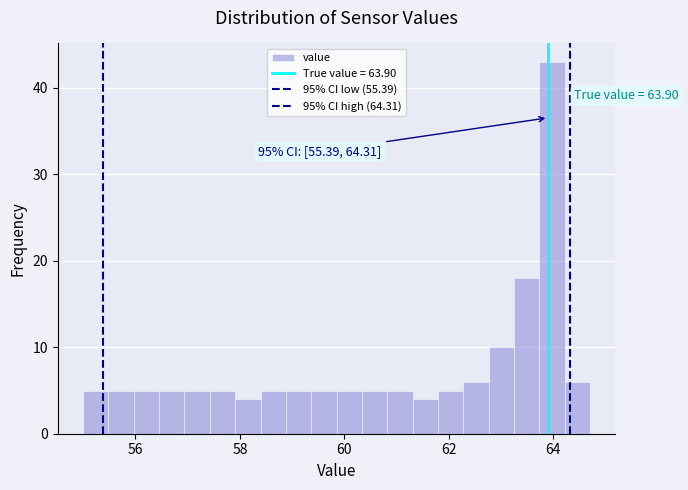

Read against the x-axis, roughly where is the centre of the tallest bar?

64.0